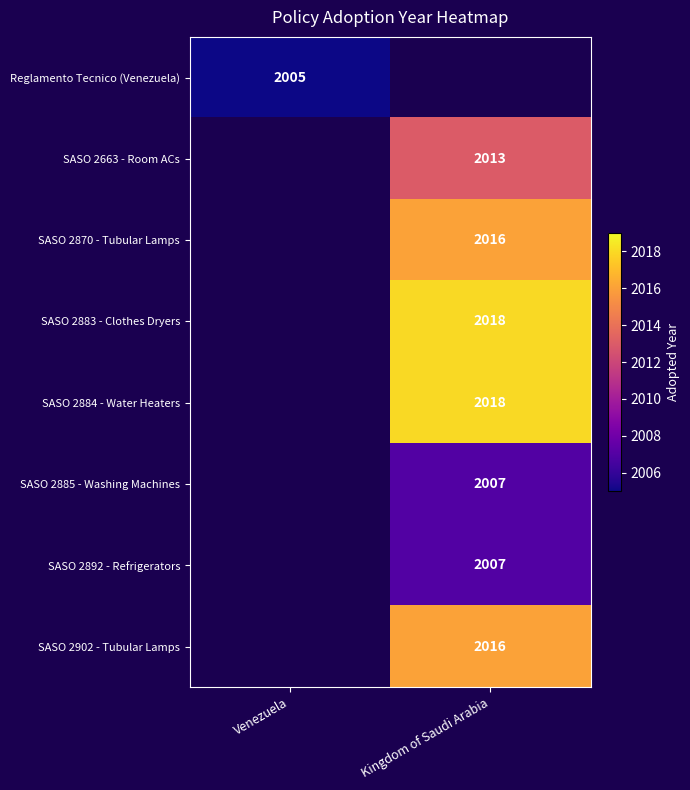

The SASO 2892 - Refrigerators series shows 2007 at Kingdom of Saudi Arabia. True or false?

True